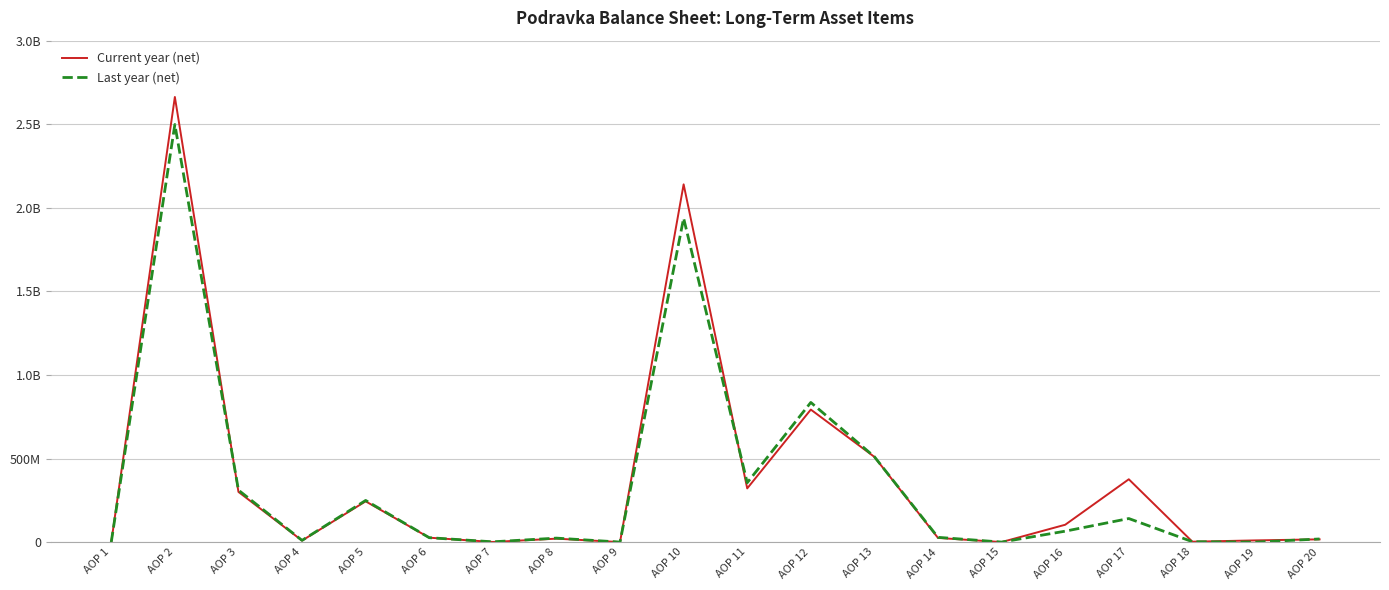

What are all the series names shown in the legend?

Current year (net), Last year (net)